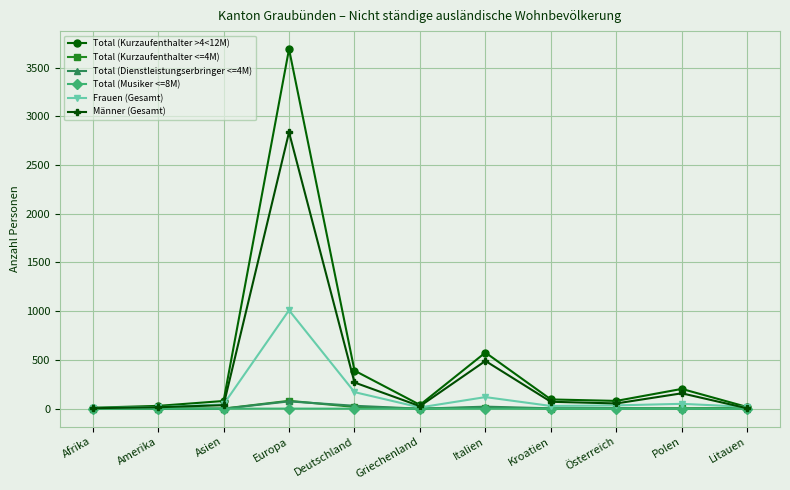

Which series has the largest range (max minus min)?

Total (Kurzaufenthalter >4<12M)